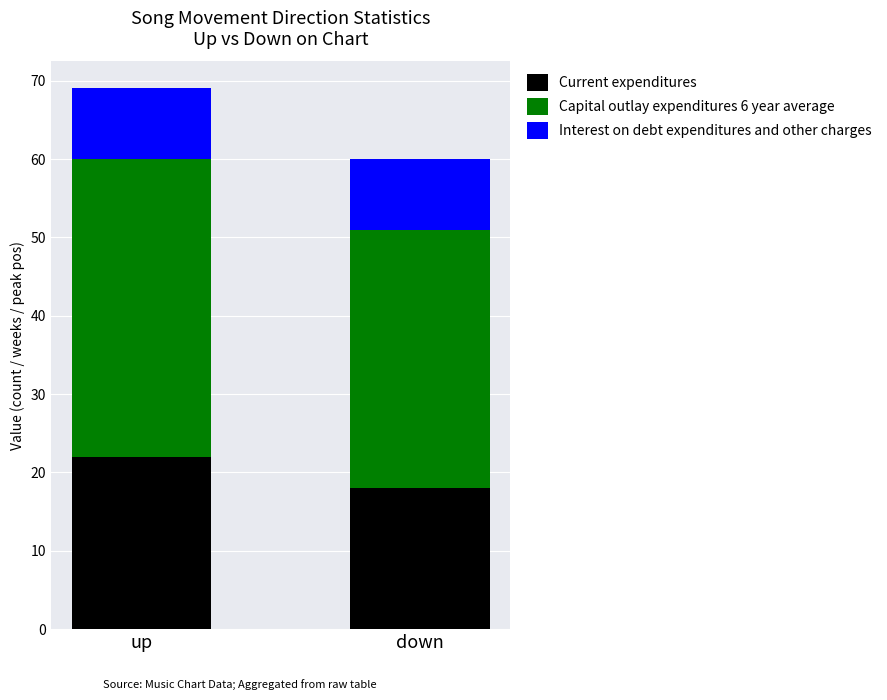

At which category is the sum across all series the highest?

up